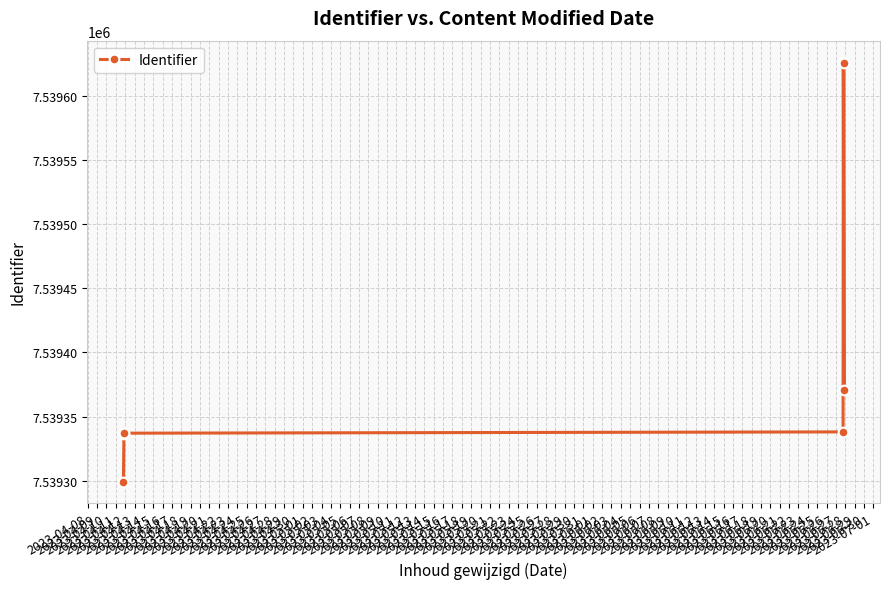

What is the smallest value displayed?

7539299